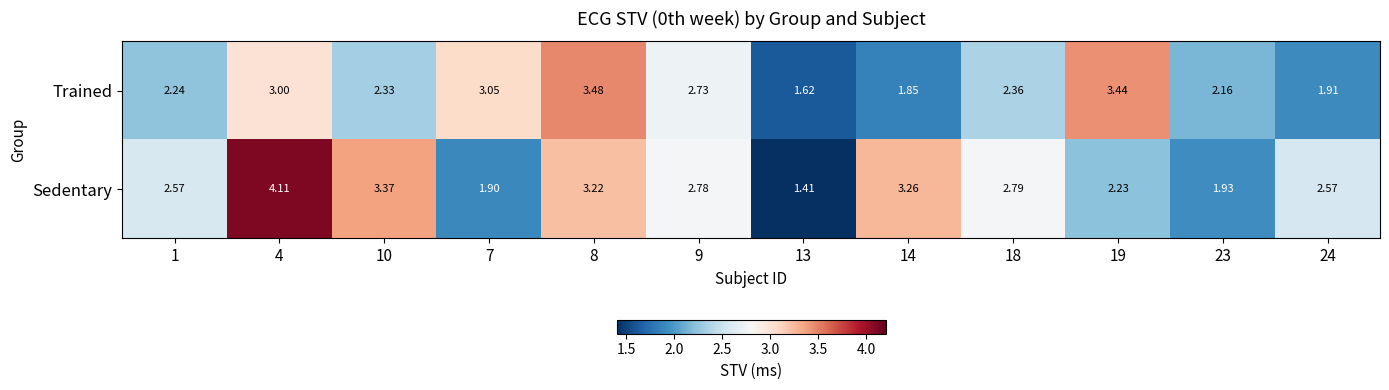

Rank the series at 18 from highest to lowest value.

Sedentary, Trained